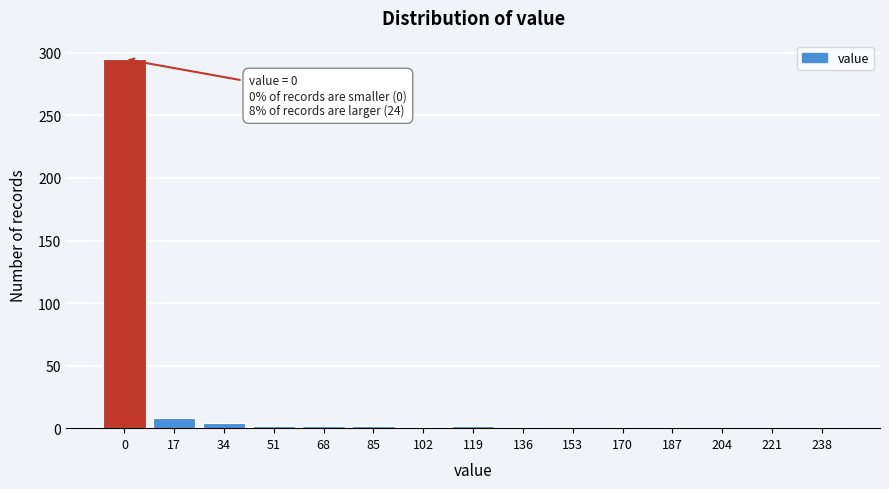

What is the sum of all values?

319